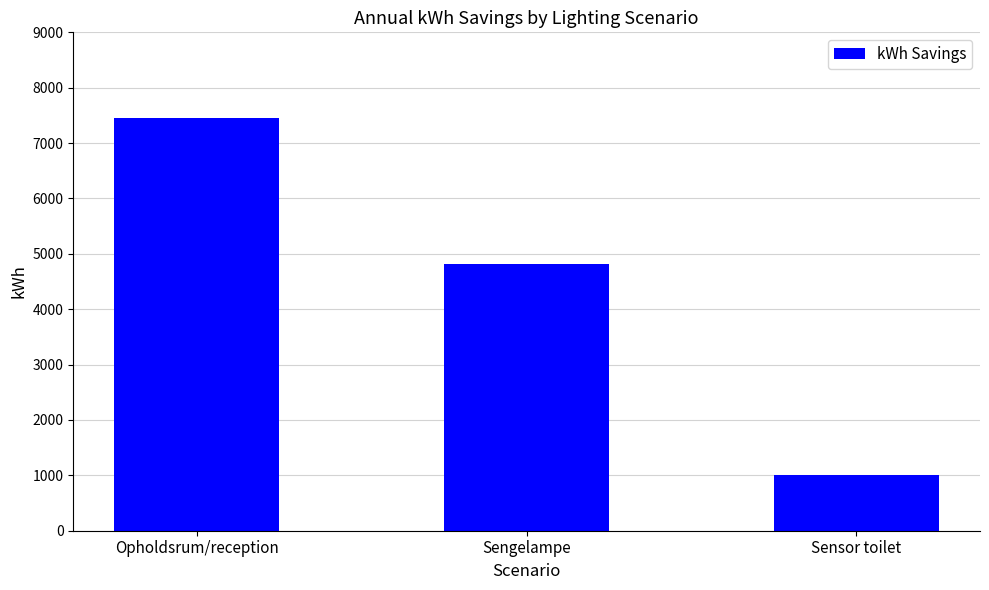

How many series are shown in this chart?

1